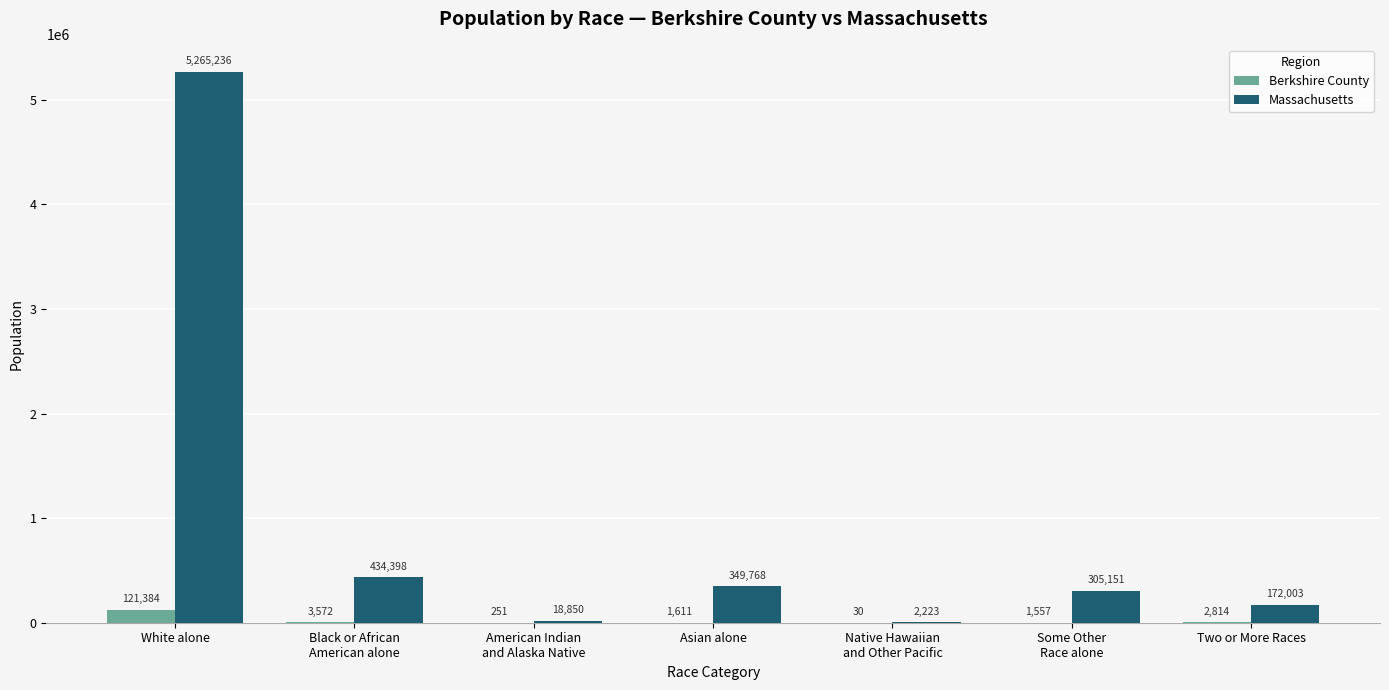

How many groups of bars are there?

7